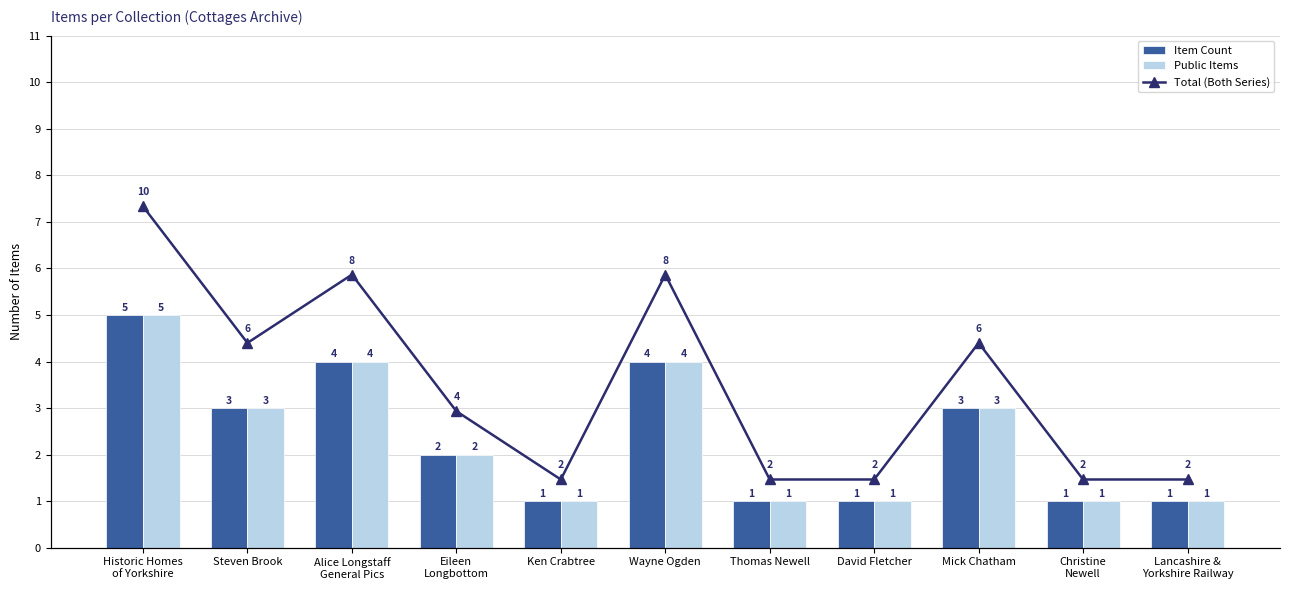

The value of Total (Both Series) at Thomas Newell is 2. True or false?

True